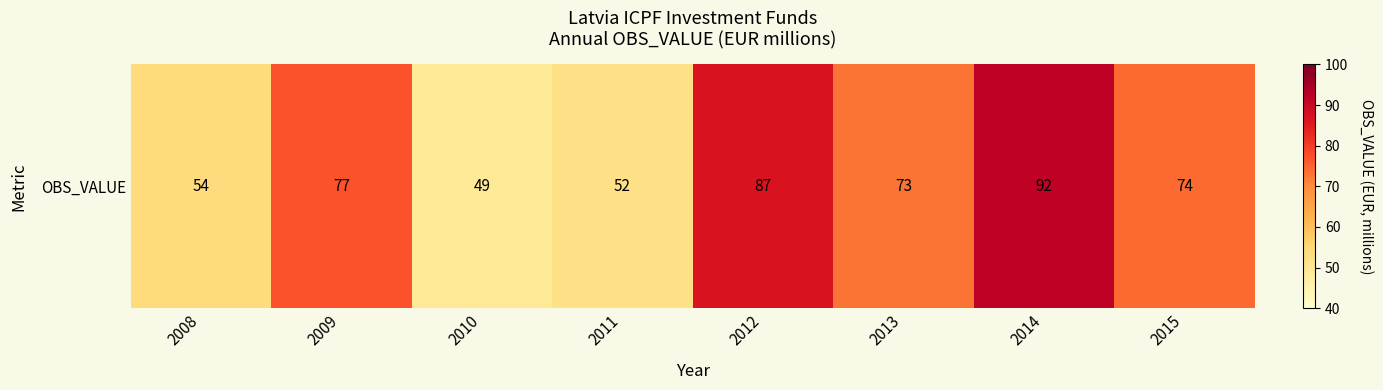

Reading left to right, extract all data points from this chart.

54	77	49	52	87	73	92	74